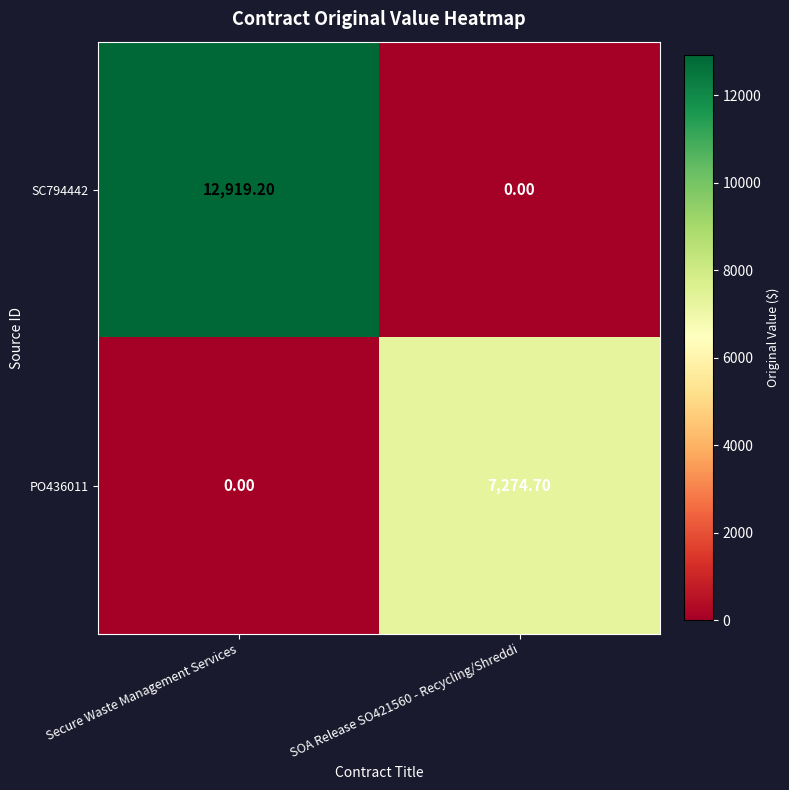

Rank the series by their average value, from lowest to highest.

PO436011, SC794442